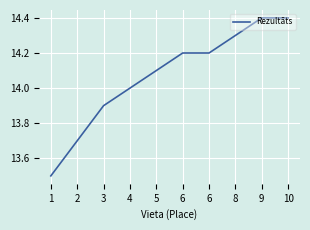

Which category has the lowest value across all series?

1